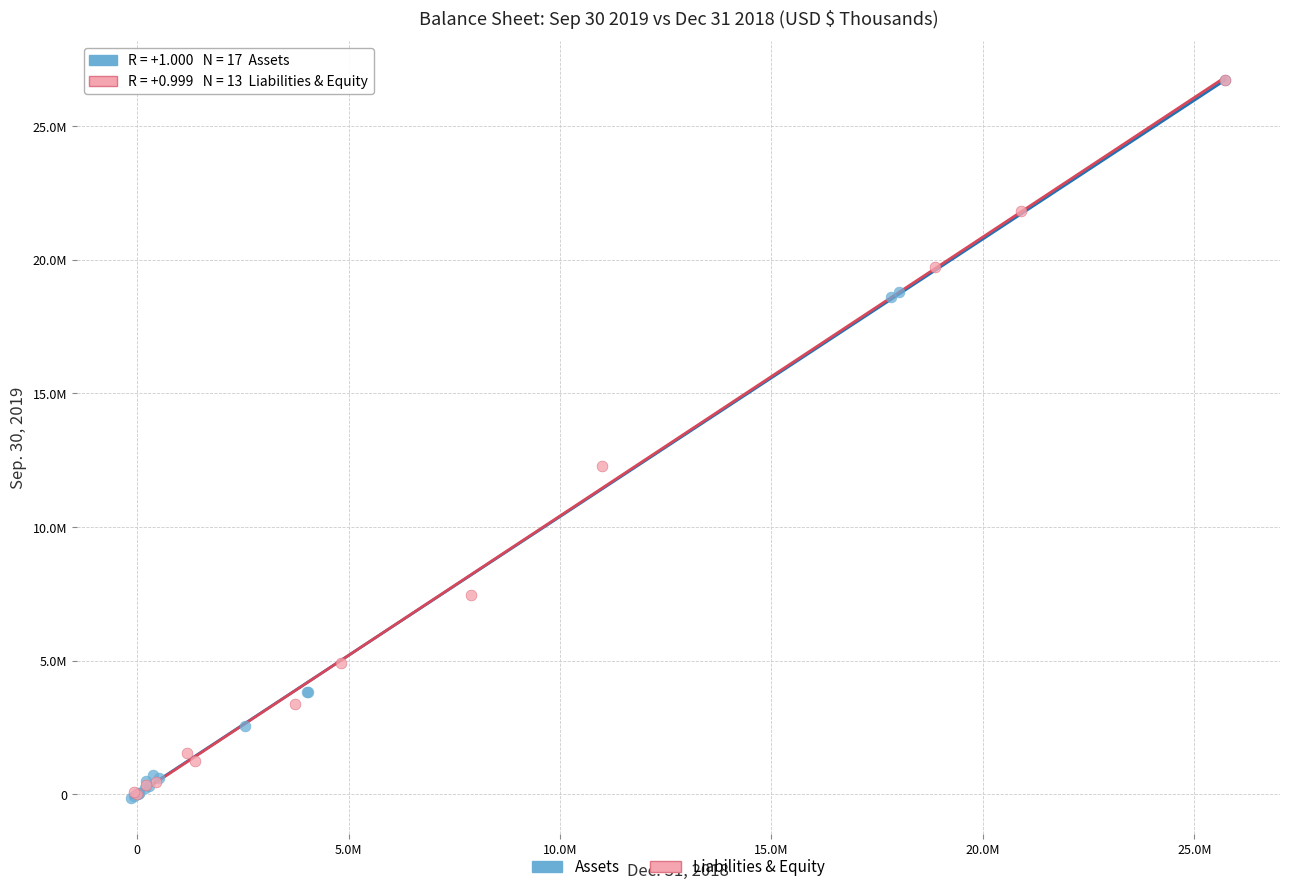

What are all the series names shown in the legend?

Assets, Liabilities & Equity